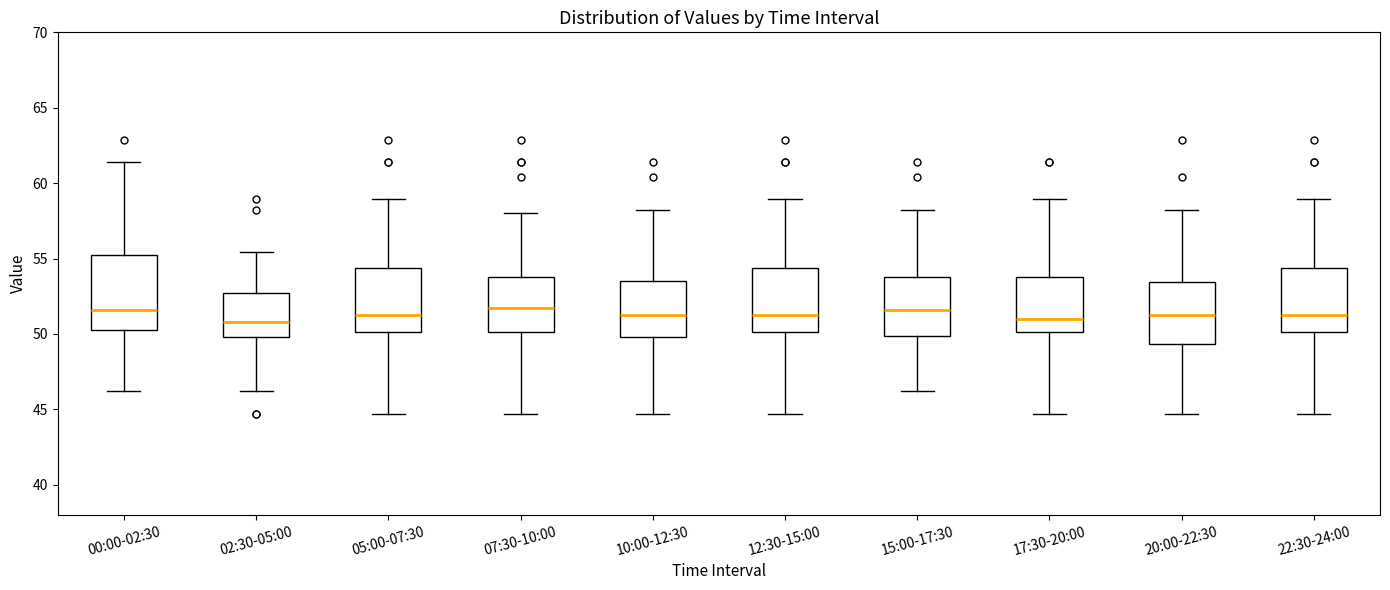

Reading left to right, read every box against the y-axis: the position of its median line, the range the box covers, and the ends of its whiskers. The values are not printed on the chart, so give them approximately, as read against the axis.

00:00-02:30: median 51.5, box 50.5 to 55.0, whiskers 46.5 to 61.5
02:30-05:00: median 51.0, box 50.0 to 52.5, whiskers 46.5 to 55.5
05:00-07:30: median 51.5, box 50.0 to 54.5, whiskers 44.5 to 59.0
07:30-10:00: median 51.5, box 50.0 to 54.0, whiskers 44.5 to 58.0
10:00-12:30: median 51.5, box 50.0 to 53.5, whiskers 44.5 to 58.0
12:30-15:00: median 51.5, box 50.0 to 54.5, whiskers 44.5 to 59.0
15:00-17:30: median 51.5, box 50.0 to 54.0, whiskers 46.5 to 58.0
17:30-20:00: median 51.0, box 50.0 to 54.0, whiskers 44.5 to 59.0
20:00-22:30: median 51.5, box 49.5 to 53.5, whiskers 44.5 to 58.0
22:30-24:00: median 51.5, box 50.0 to 54.5, whiskers 44.5 to 59.0